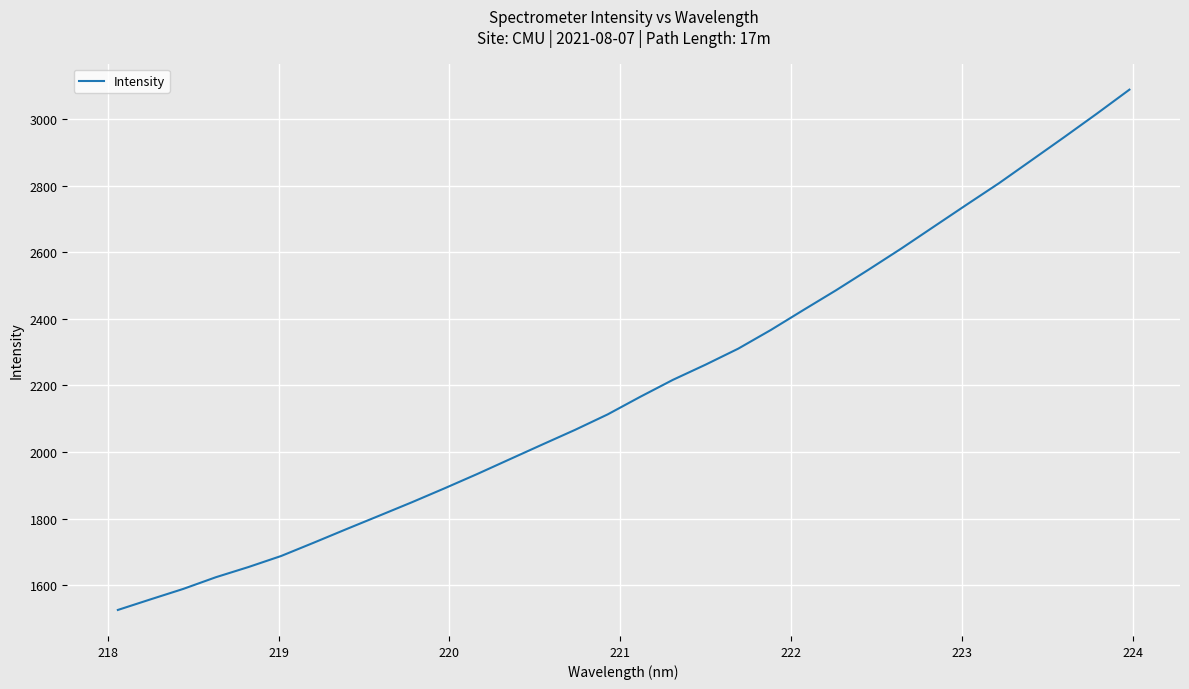

What is the smallest value displayed?

1525.2